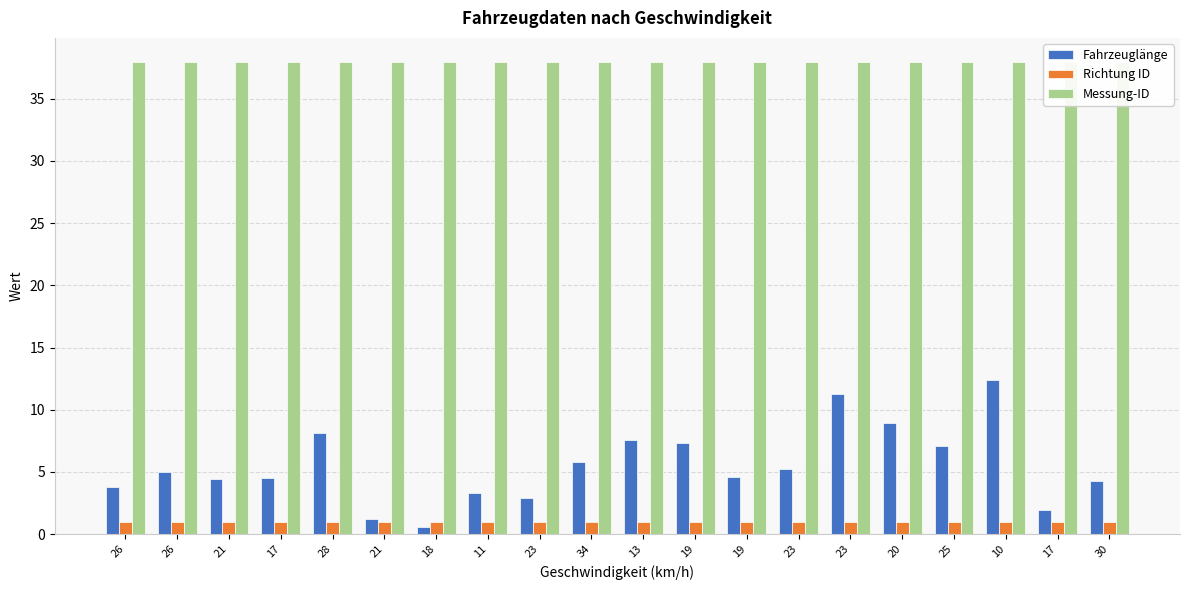

The Fahrzeuglänge series shows 2.9 at 17. True or false?

False